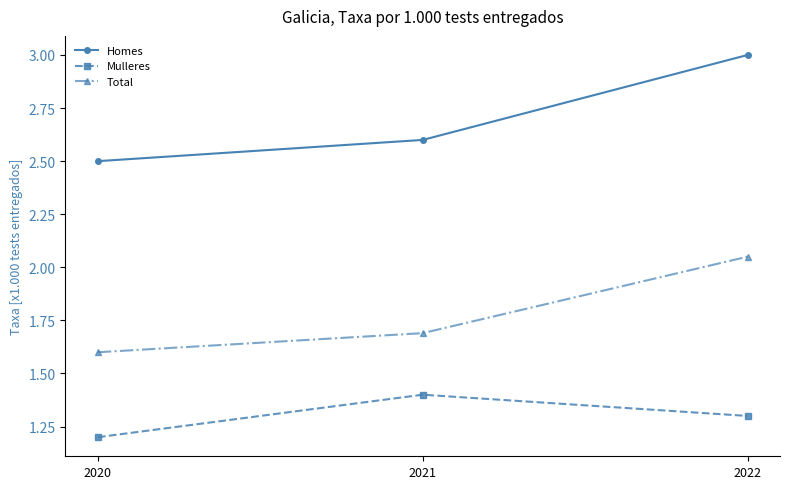

What is the value of the Mulleres point at the 1st from the left?

1.2